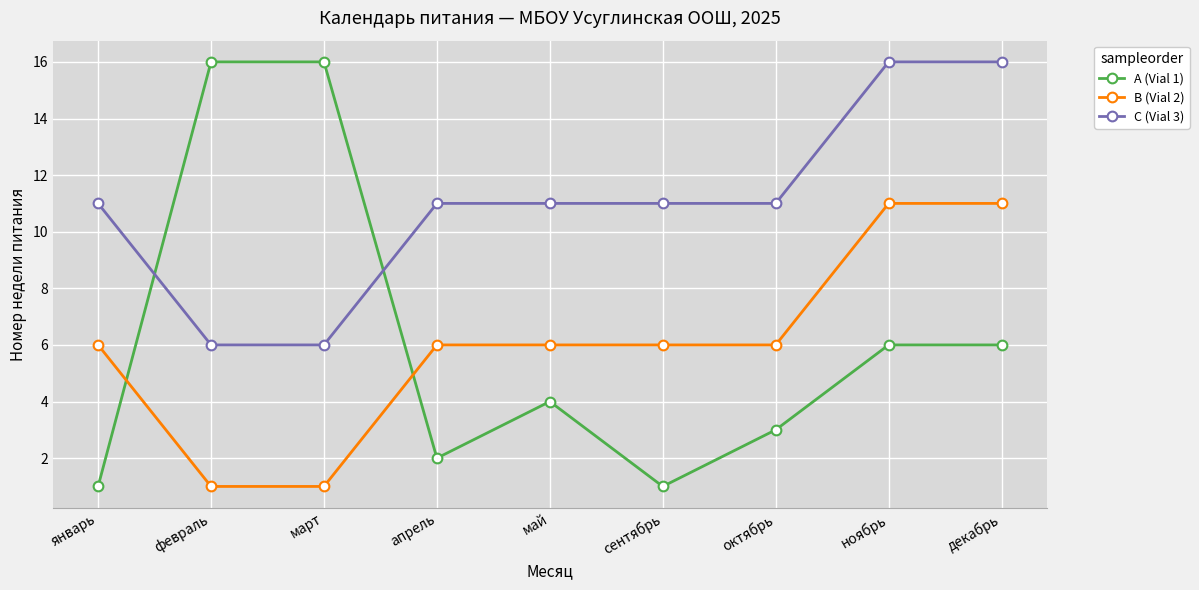

How many categories are shown in the chart?

9